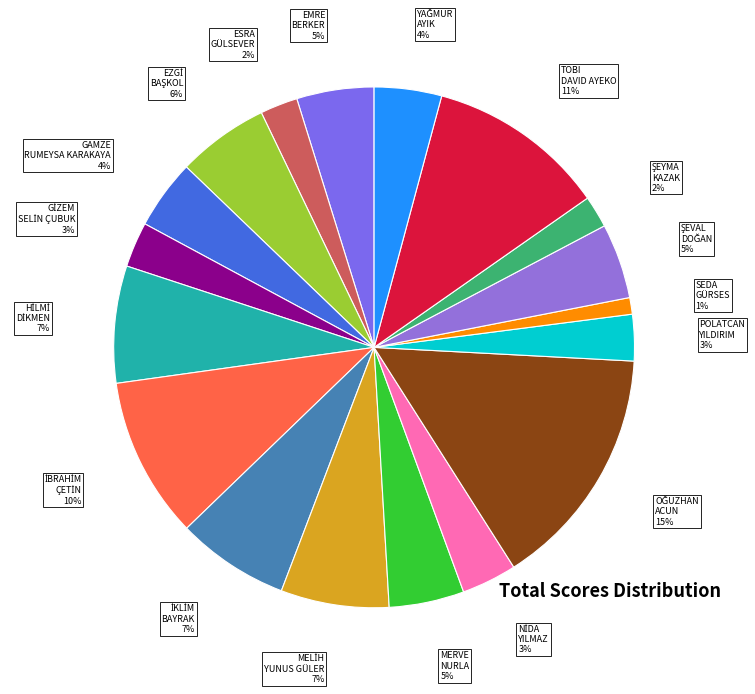

To the nearest percent, what is the average slice percentage?

6%